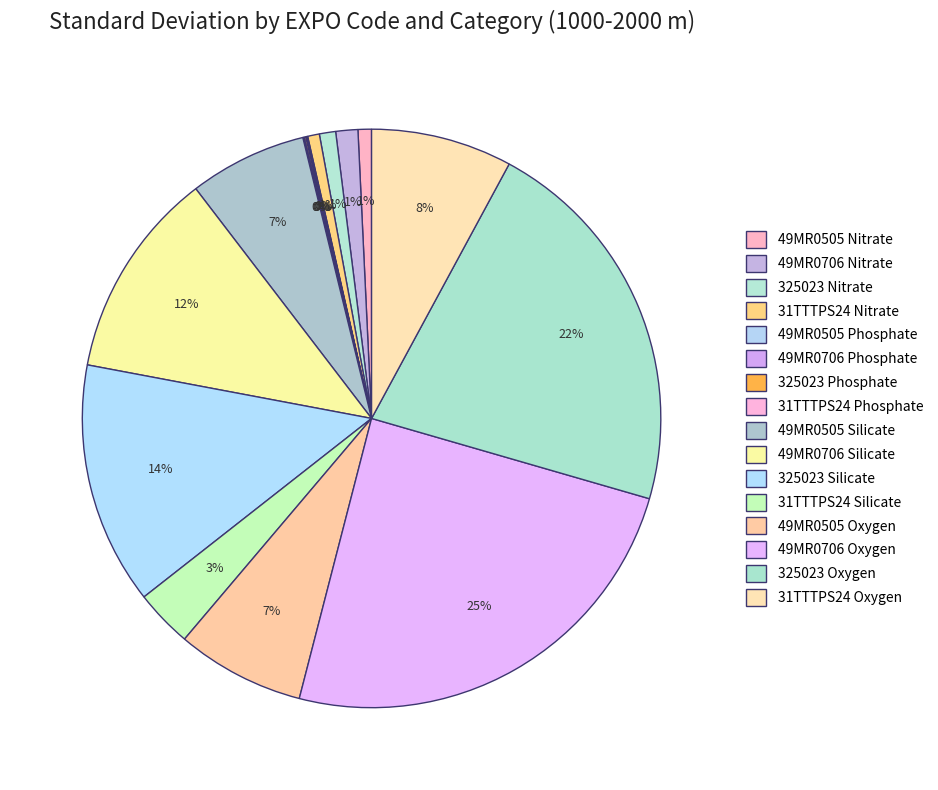

Which slice is the smallest?

49MR0505 Phosphate